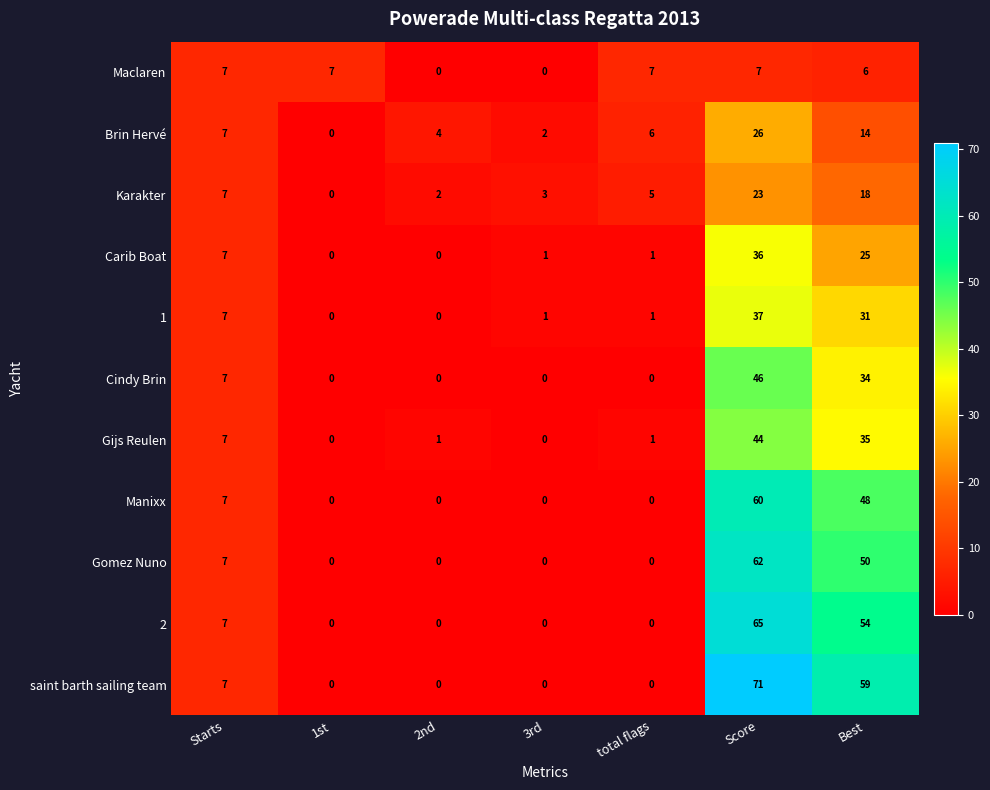

Is it true that Brin Hervé equals 14 at Best?

True